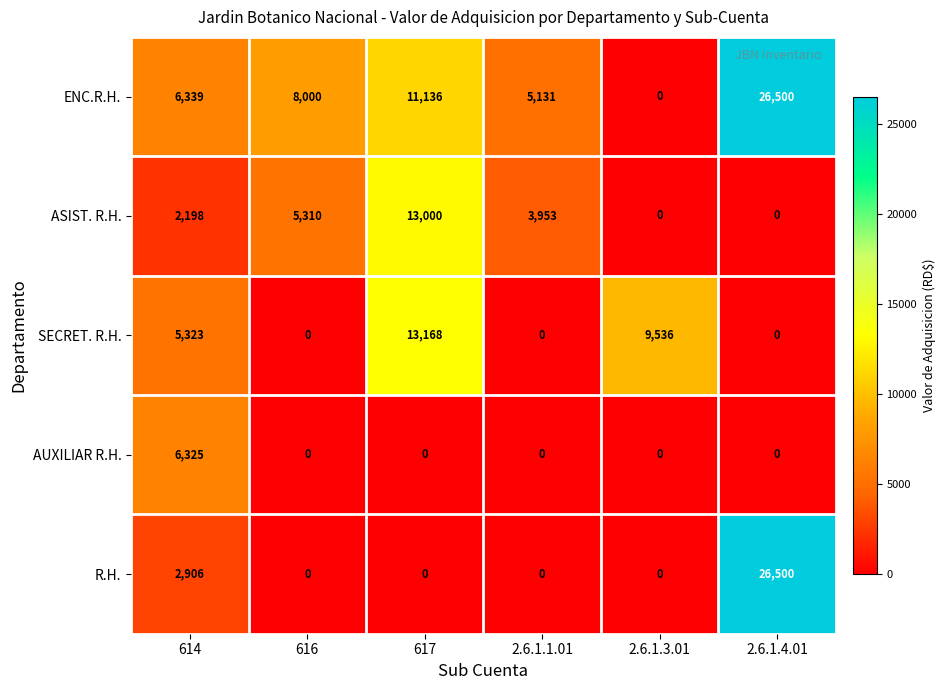

What is the difference between the second highest and minimum values in the ASIST. R.H. series?

5310